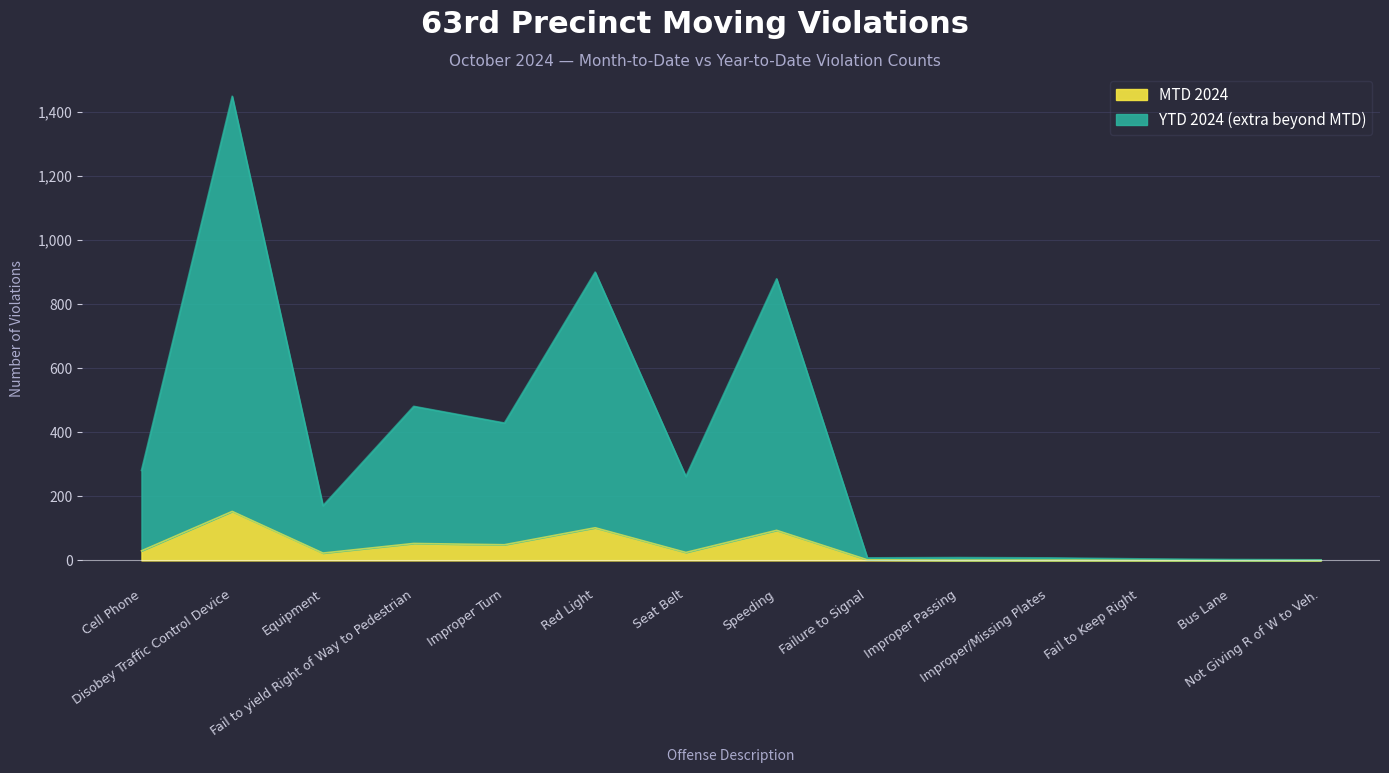

Where does the MTD 2024 series first go above 25?

Cell Phone